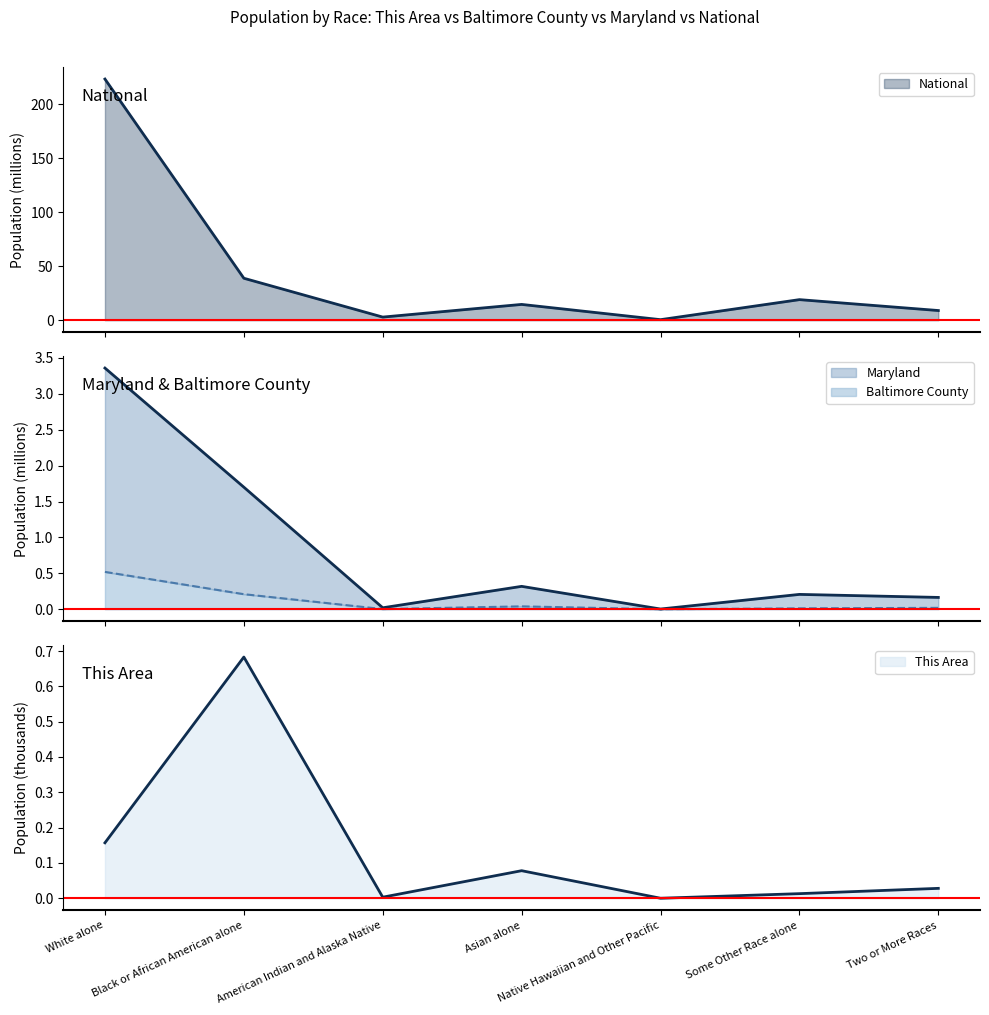

Reading right to left, list all the values displayed in this chart.

This Area: Two or More Races=0.0	Some Other Race alone=0.0	Native Hawaiian and Other Pacific=0.0	Asian alone=0.1	American Indian and Alaska Native=0.0	Black or African American alone=0.7	White alone=0.2
Baltimore County: Two or More Races=0.0	Some Other Race alone=0.0	Native Hawaiian and Other Pacific=0.0	Asian alone=0.0	American Indian and Alaska Native=0.0	Black or African American alone=0.2	White alone=0.5
Maryland: Two or More Races=0.2	Some Other Race alone=0.2	Native Hawaiian and Other Pacific=0.0	Asian alone=0.3	American Indian and Alaska Native=0.0	Black or African American alone=1.7	White alone=3.4
National: Two or More Races=9.0	Some Other Race alone=19.1	Native Hawaiian and Other Pacific=0.5	Asian alone=14.7	American Indian and Alaska Native=2.9	Black or African American alone=38.9	White alone=223.6